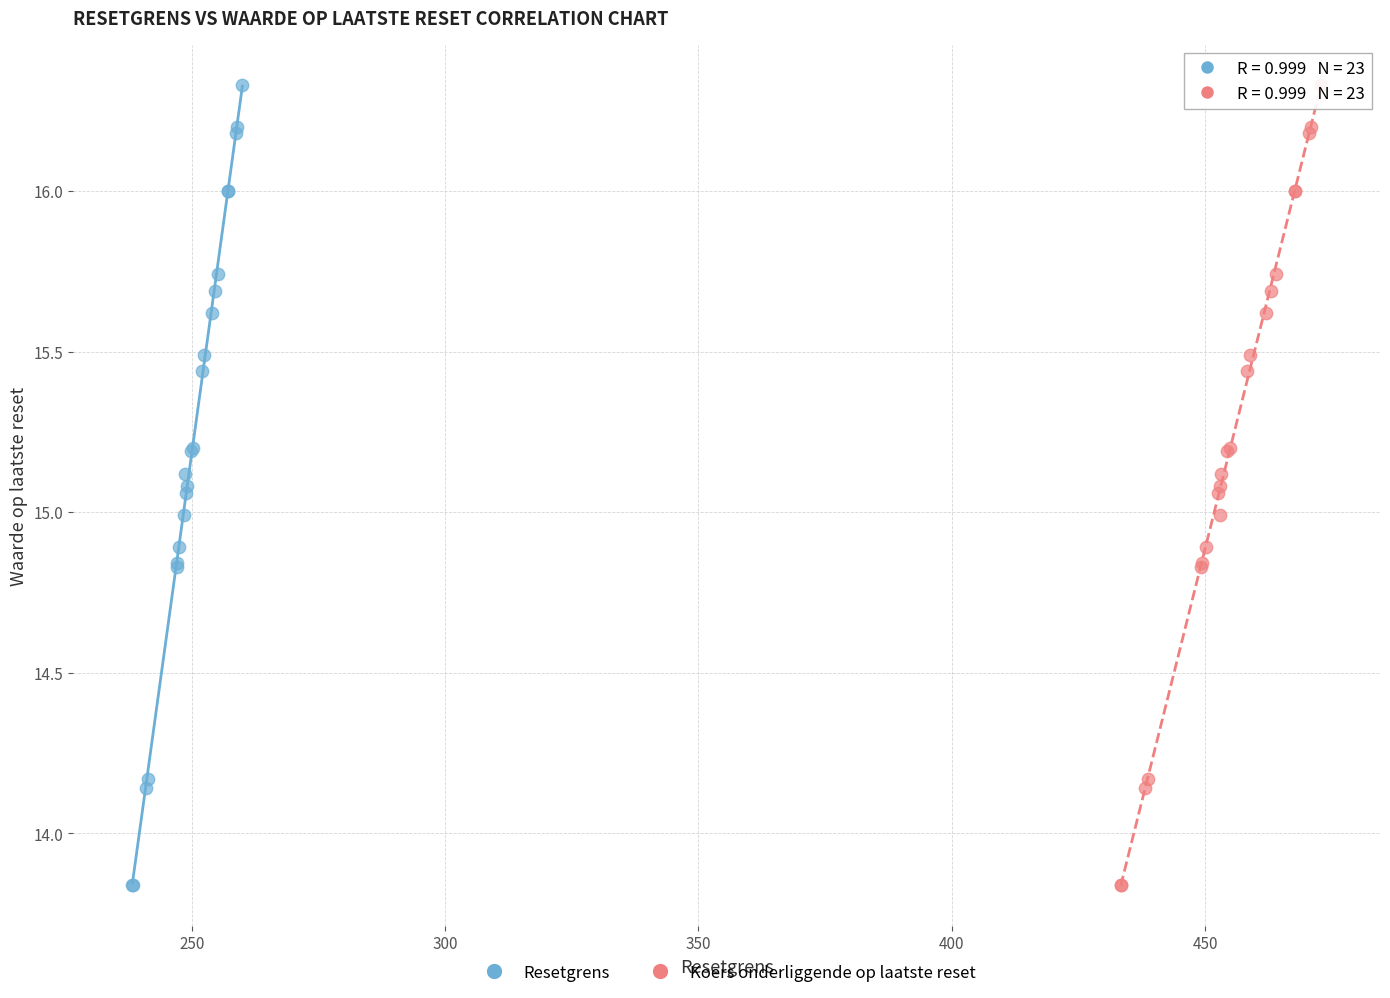

What are all the series names shown in the legend?

Resetgrens, Koers onderliggende op laatste reset